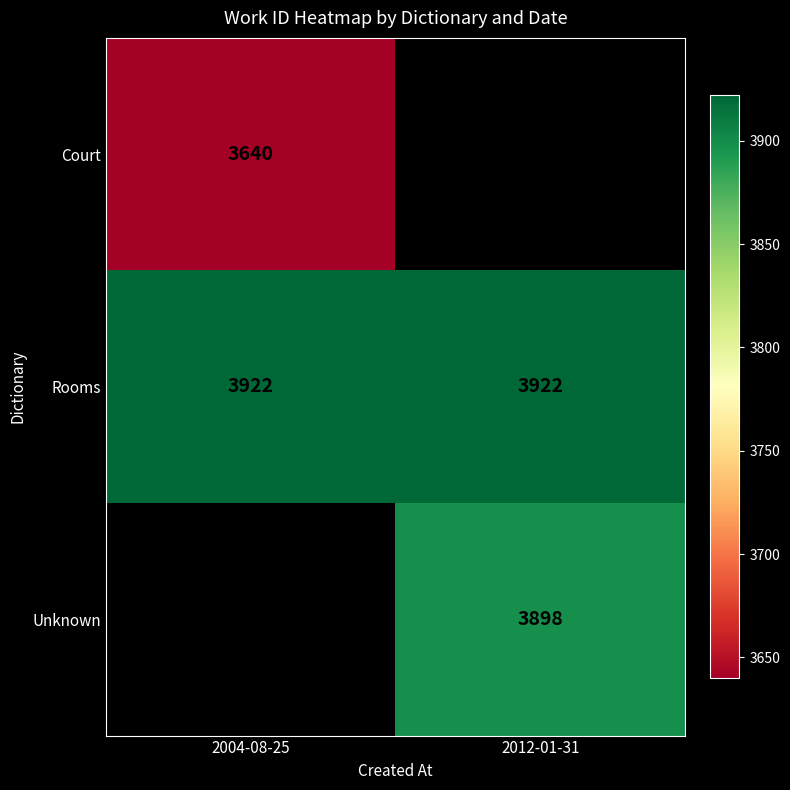

Between 2012-01-31 and 2004-08-25, which is larger?

2004-08-25